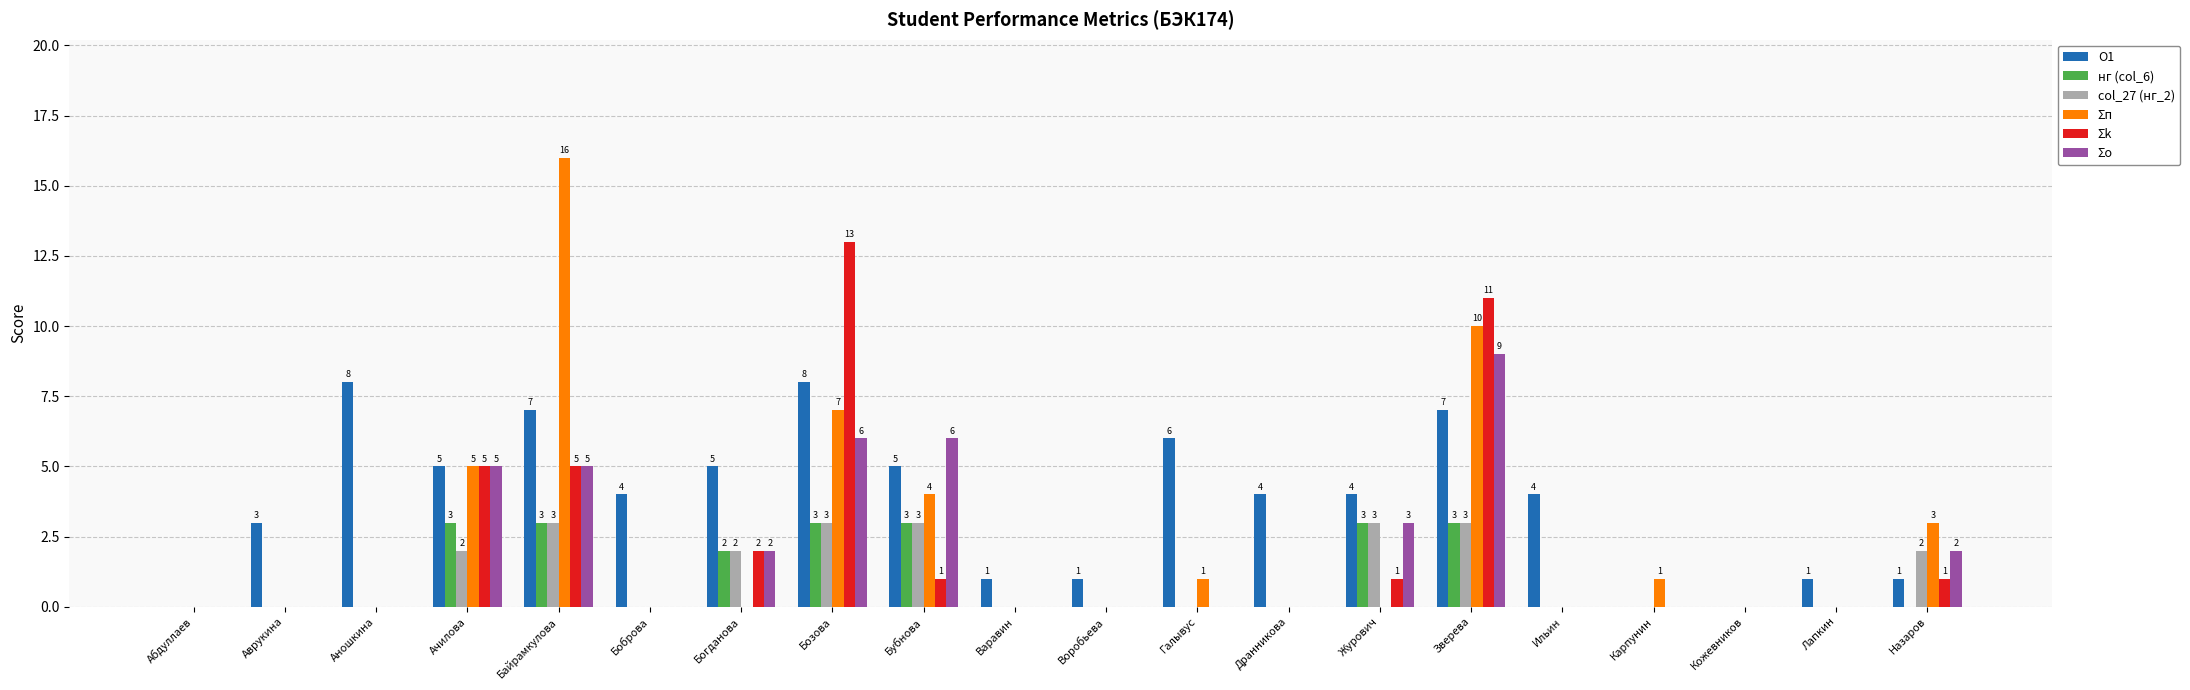

Which series has the largest total across all categories?

O1